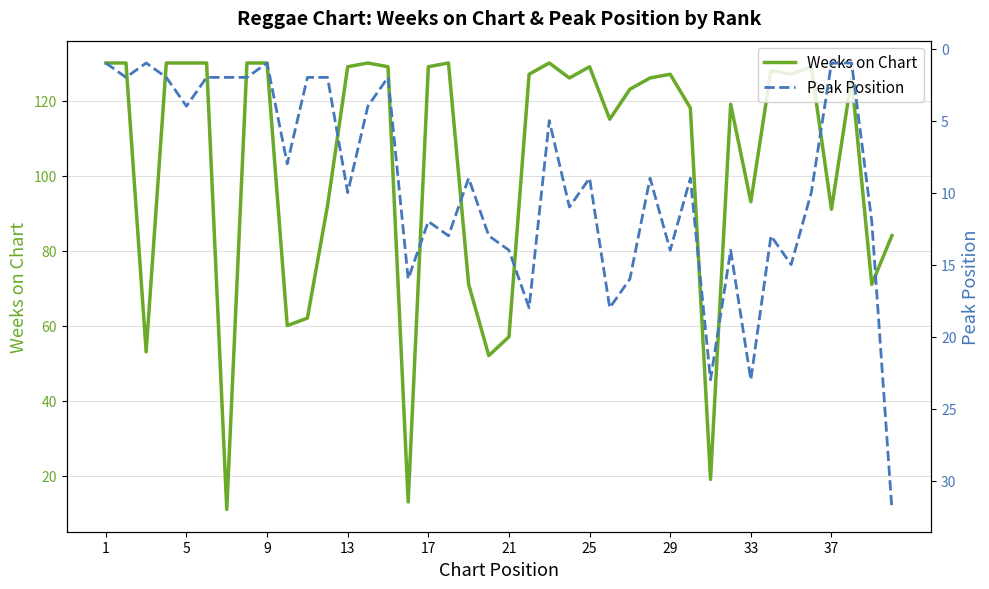

What is the highest value of the Weeks on Chart series?

130